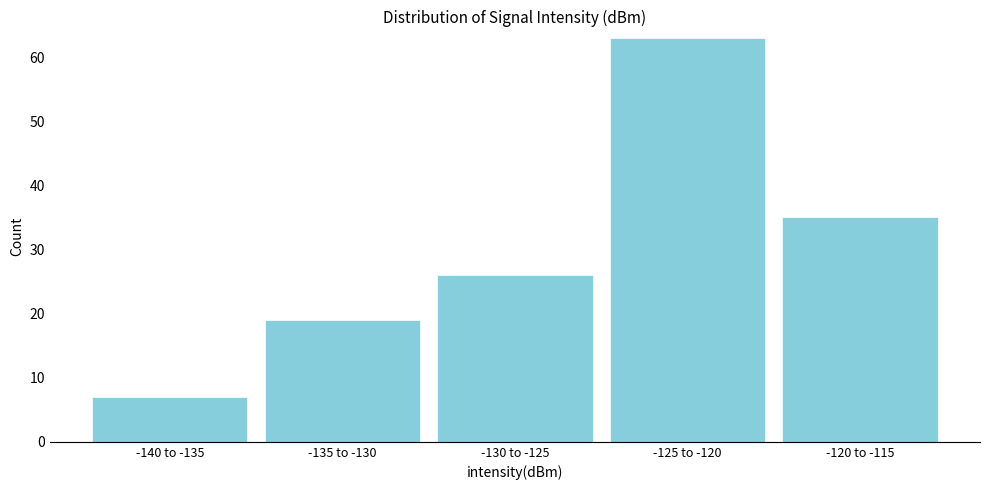

Reading right to left, extract all data points from this chart.

35	63	26	19	7